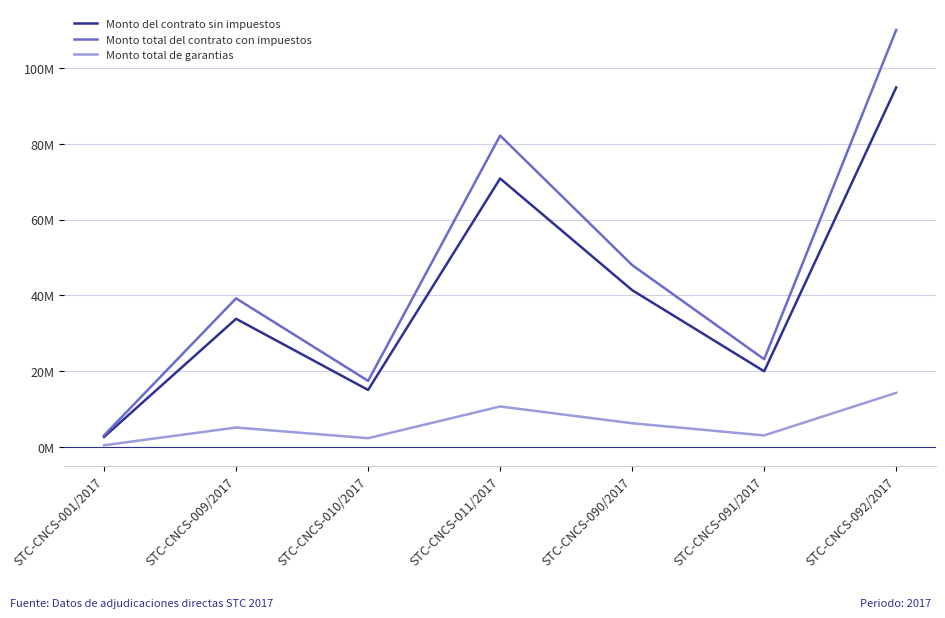

Does the chart have visible grid lines?

Yes